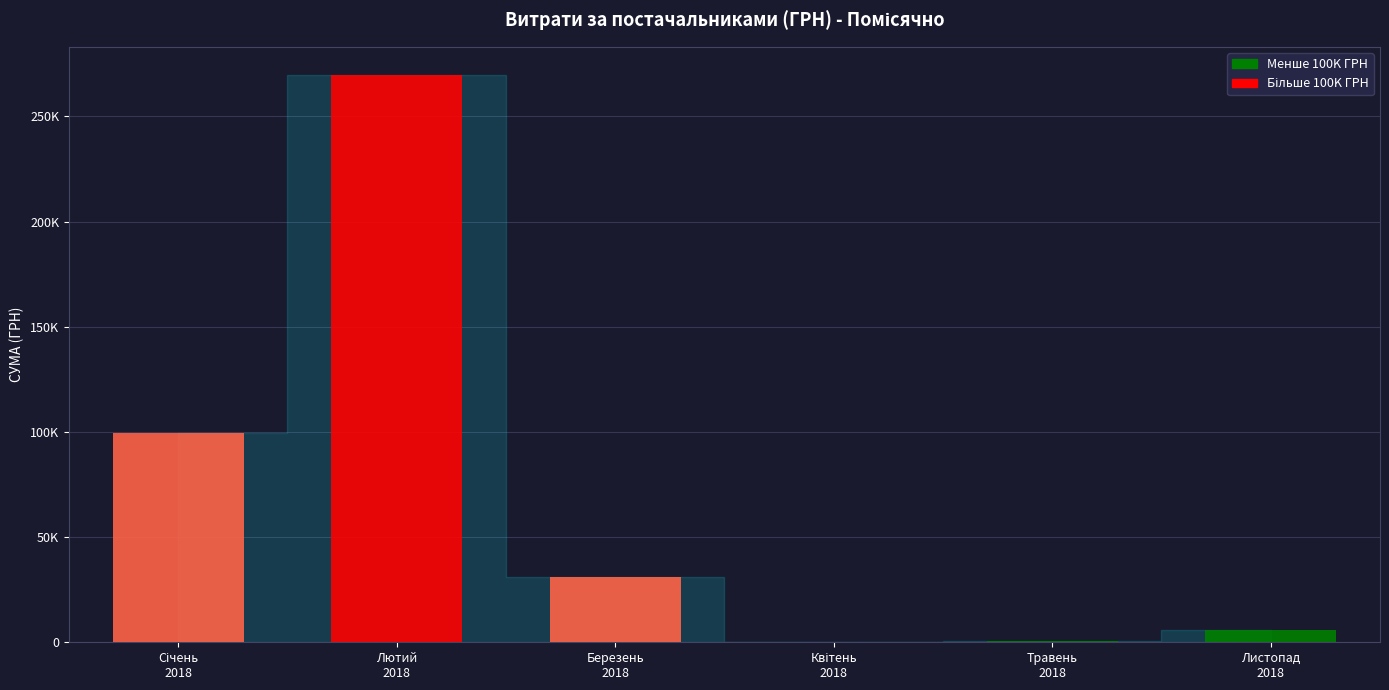

Does the chart contain any negative values?

No